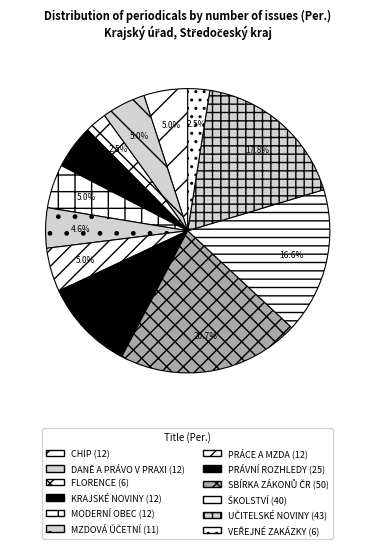

Does DANĚ A PRÁVO V PRAXI represent more than half of the total?

No